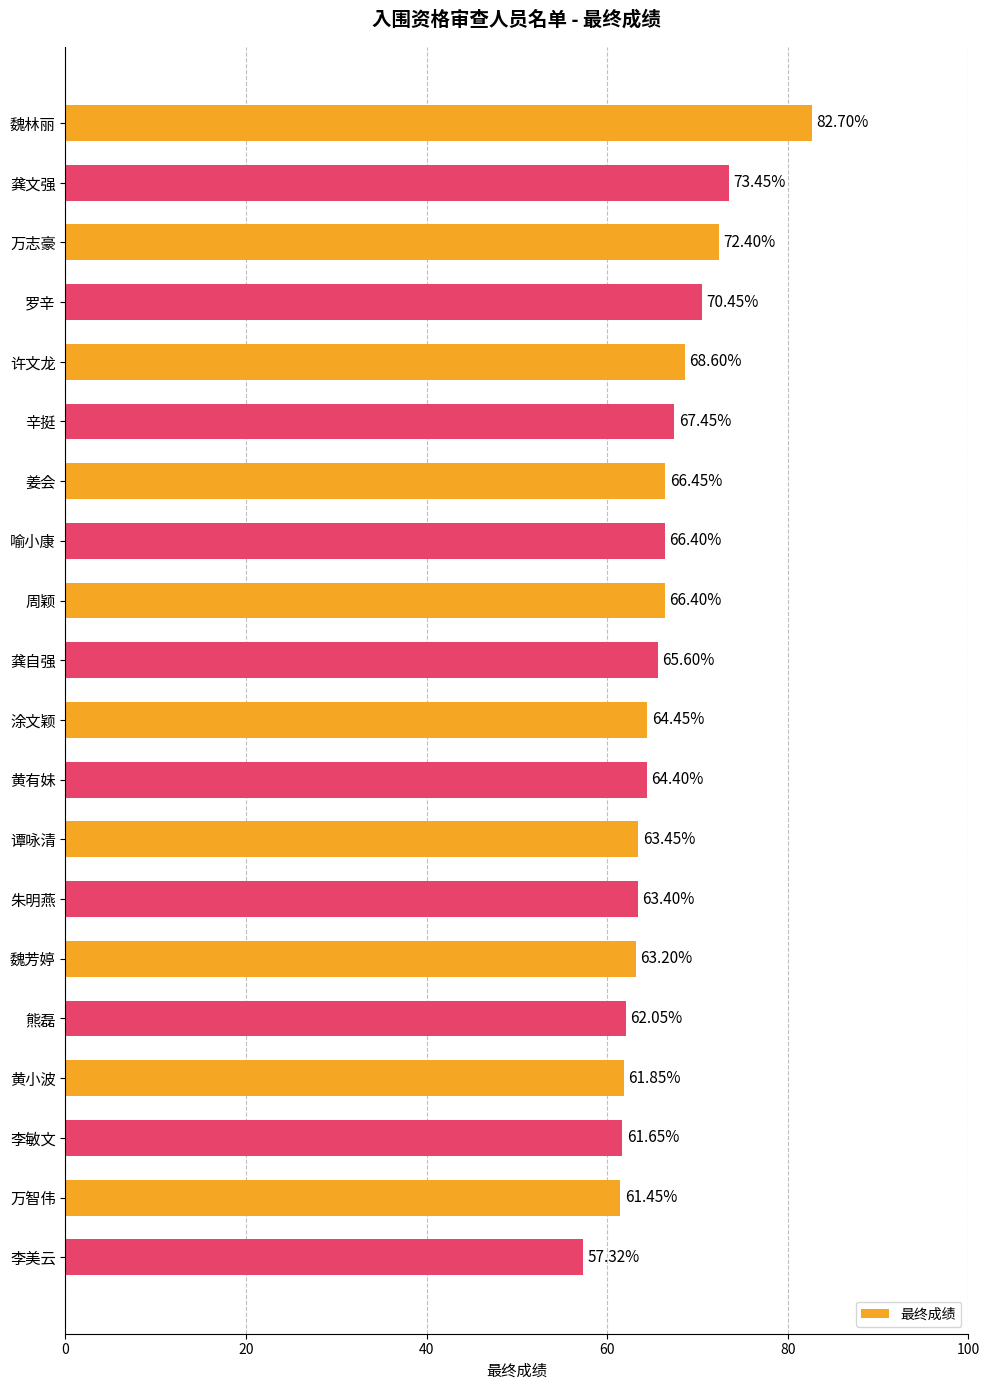

Where is the data nearest to the value 70?

罗辛